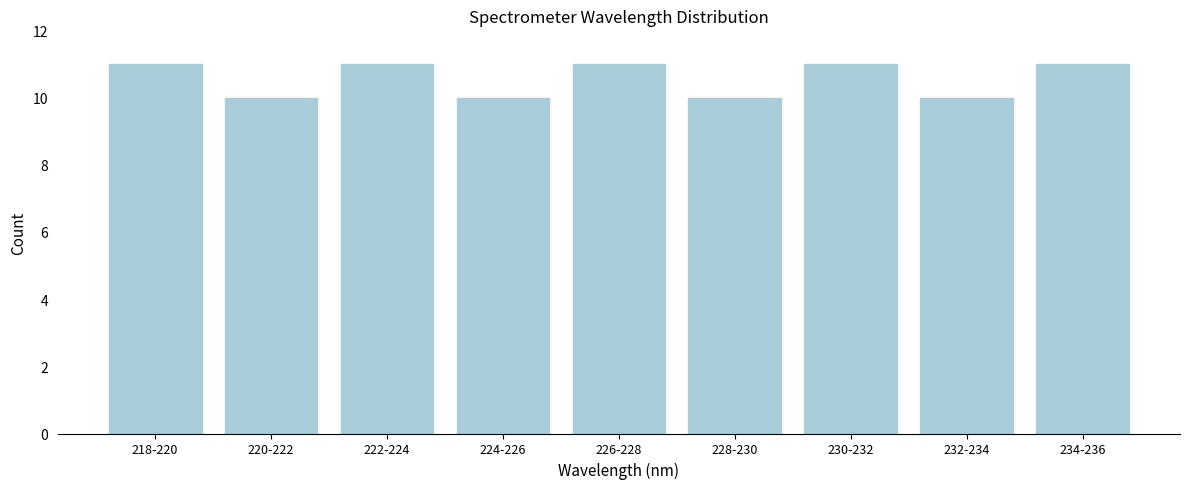

Reading left to right, what are all the values shown in this chart?

218-220=11	220-222=10	222-224=11	224-226=10	226-228=11	228-230=10	230-232=11	232-234=10	234-236=11